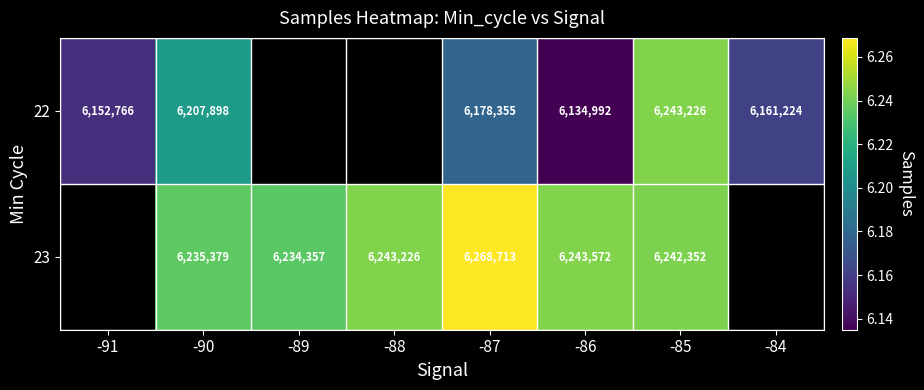

At which category is the sum across all series the highest?

-85